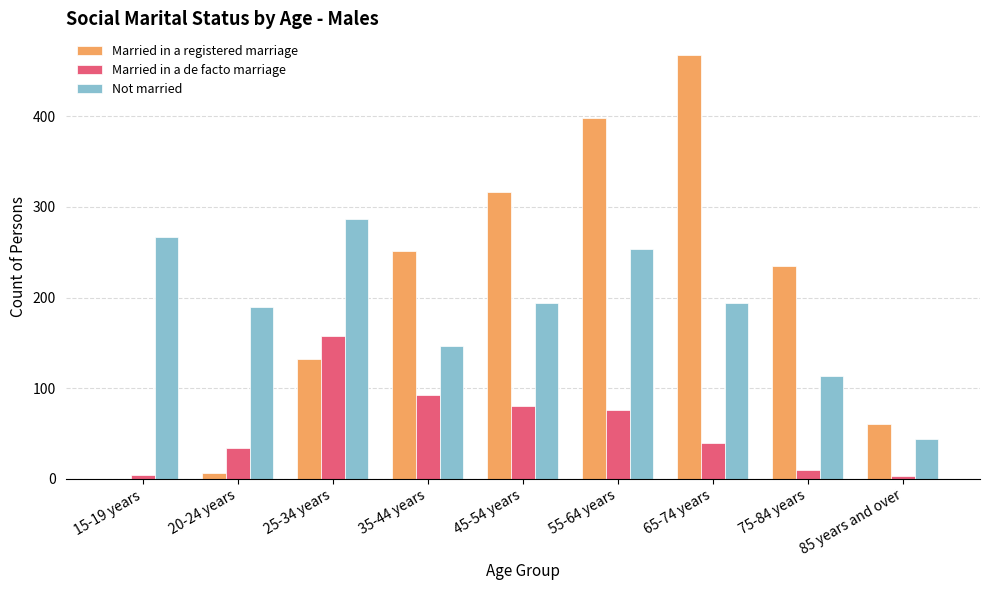

Which label corresponds to the largest value in the chart?

65-74 years